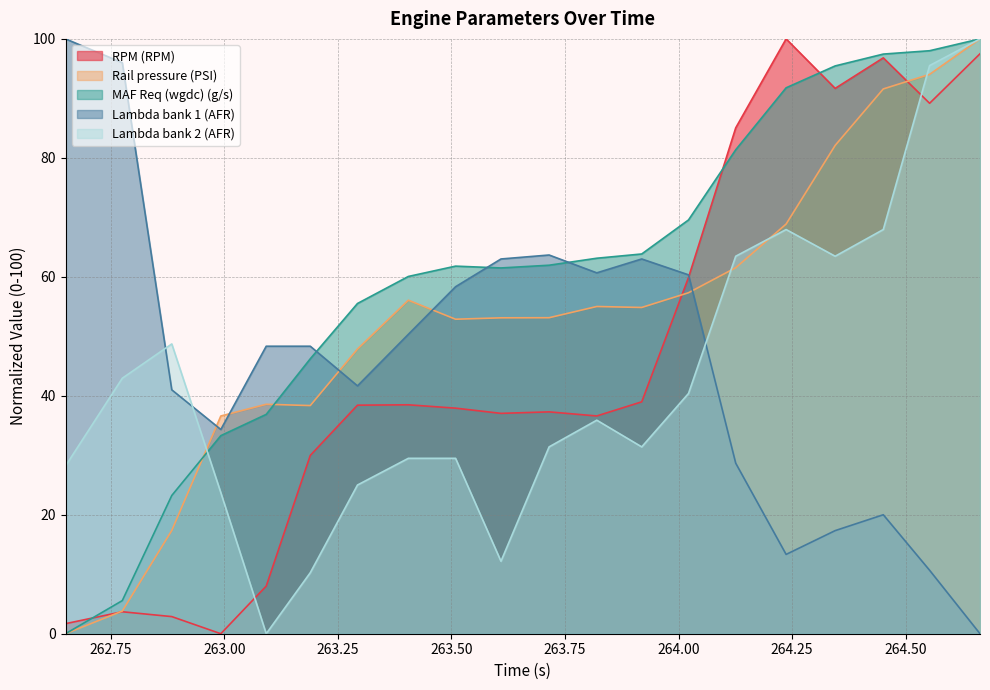

What is the greatest value displayed?

100.0